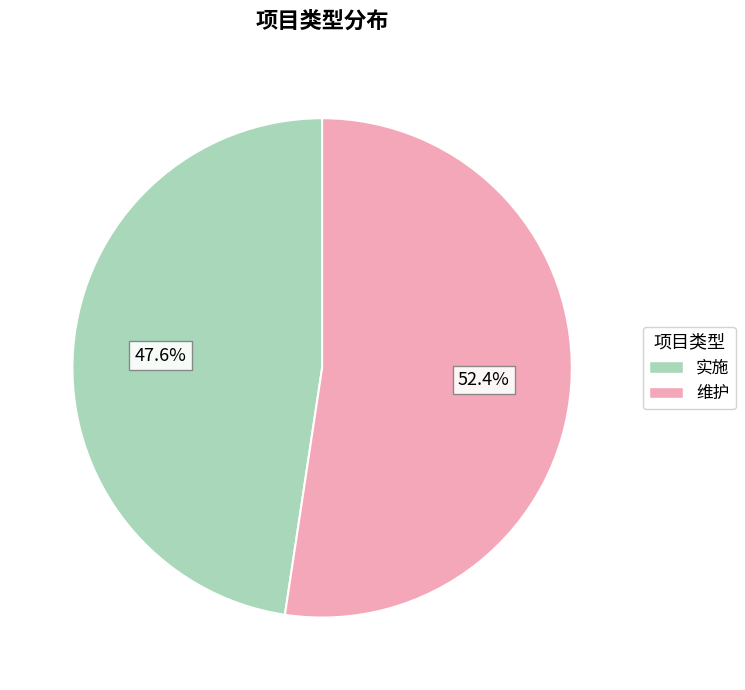

Approximately how many times larger is the value at 维护 compared to 实施?

1.1